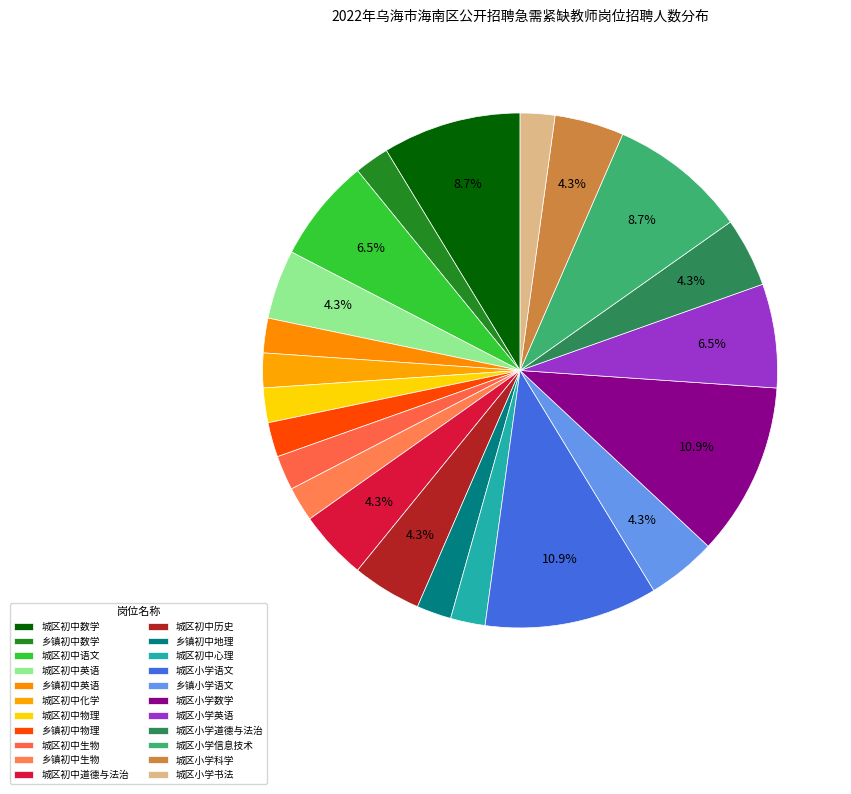

How many slices are in this pie chart?

22